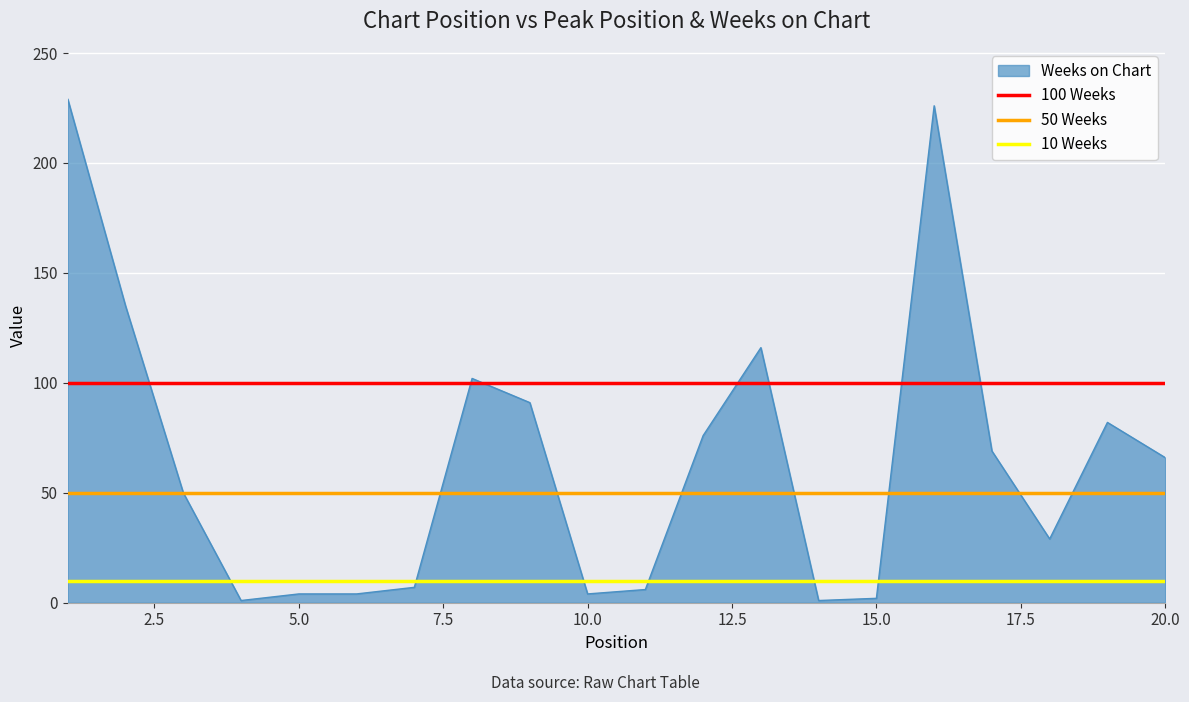

What is the maximum value for 10 Weeks?

10